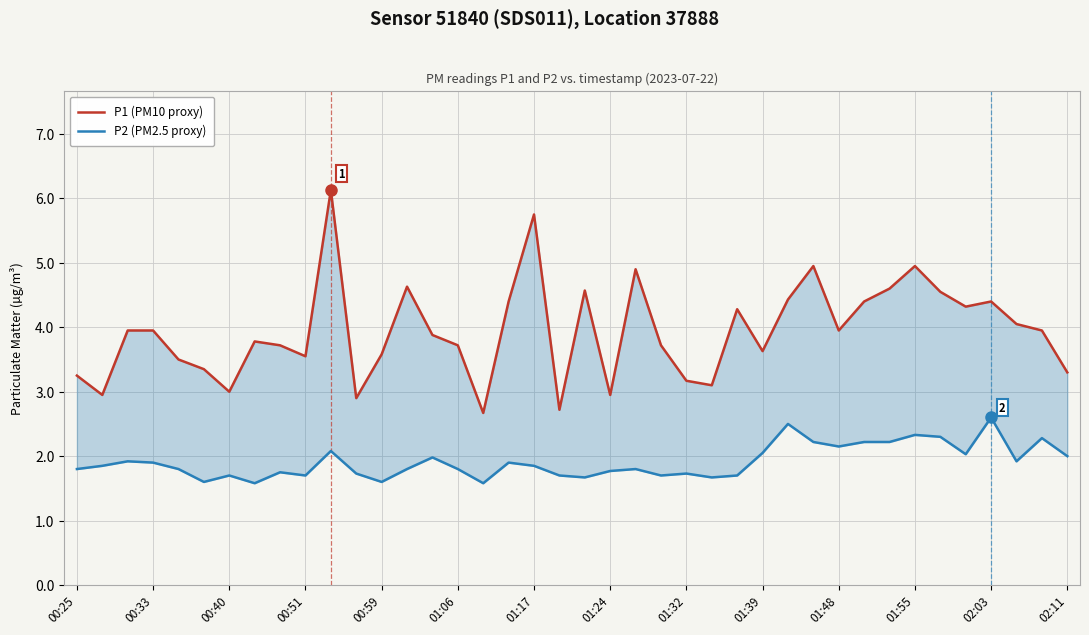

Is this an area chart (filled region under the line)?

No